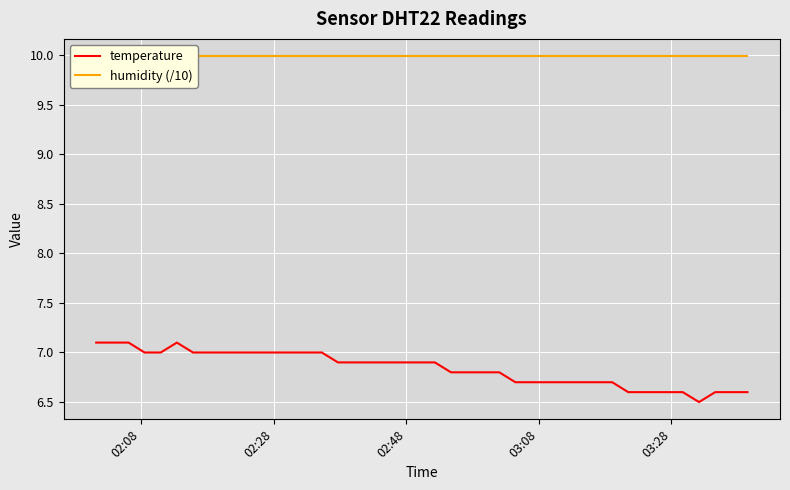

What is the minimum value for temperature?

6.5